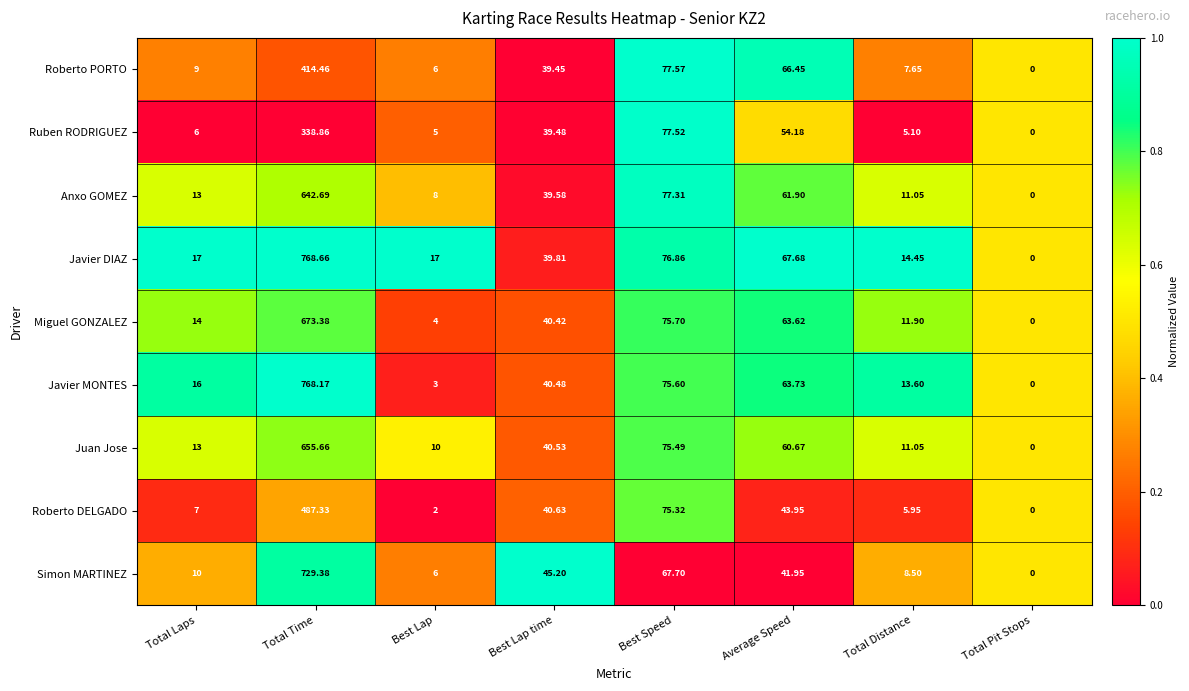

At which category is the sum across all series the highest?

Total Time